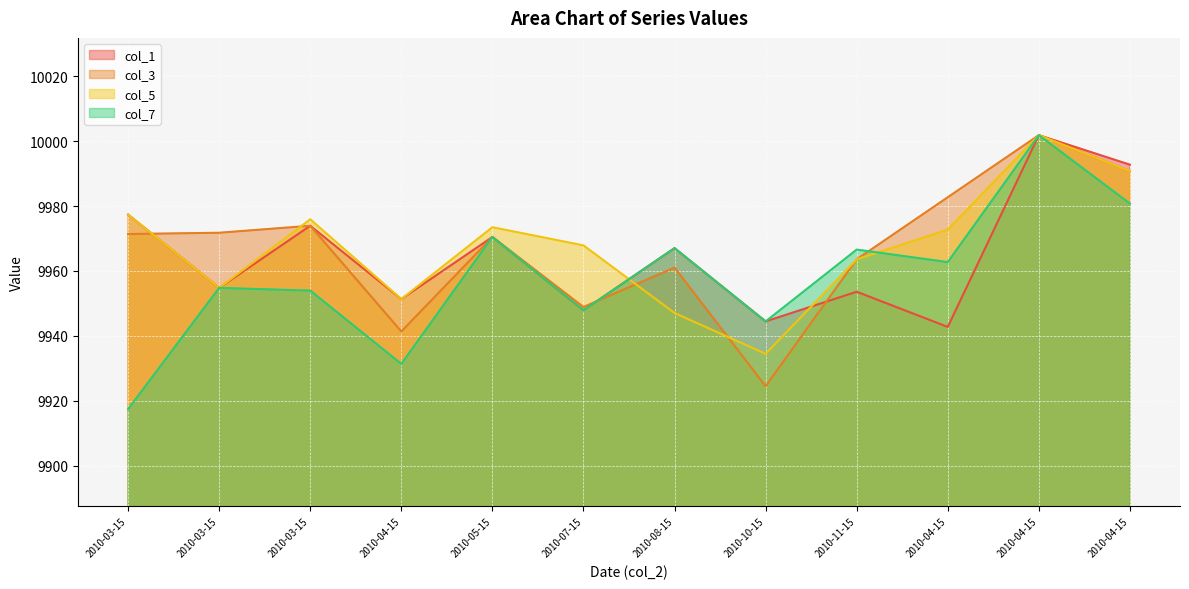

What is the sum of the col_5 values at 2010-08-15 and 2010-04-15?

19898.4